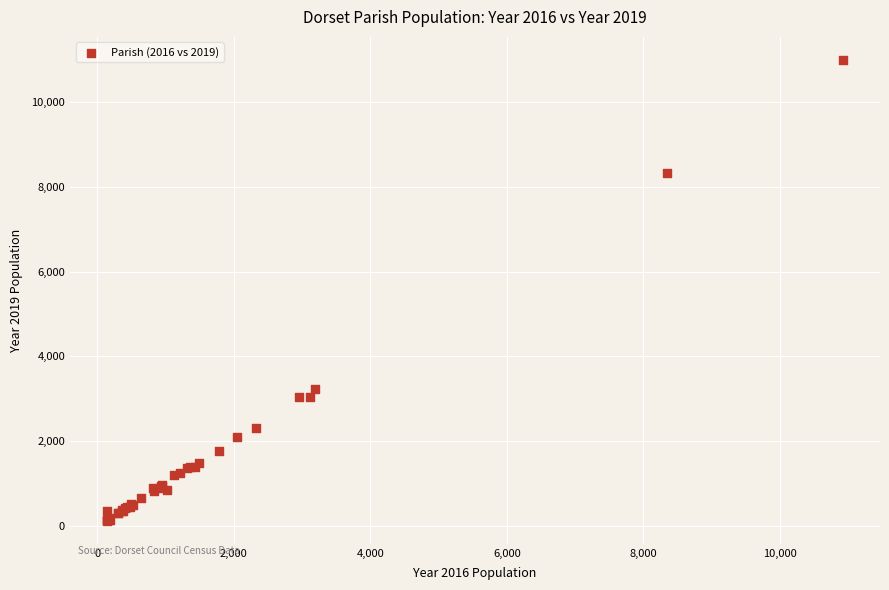

What Y value in the scatter plot is closest to 5559?

3233